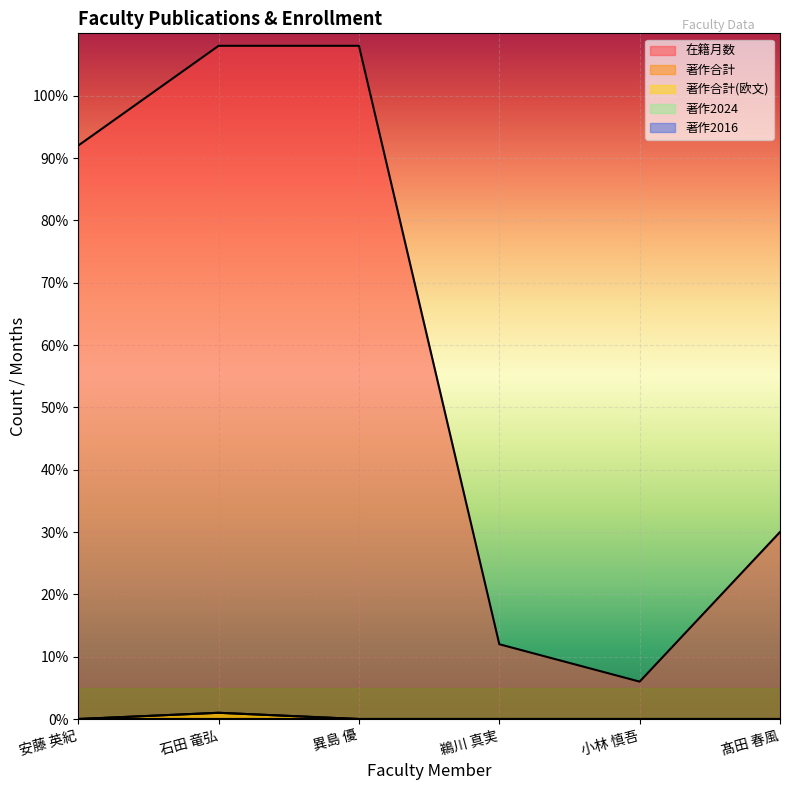

How many values in the 著作合計(欧文) series exceed 0?

1